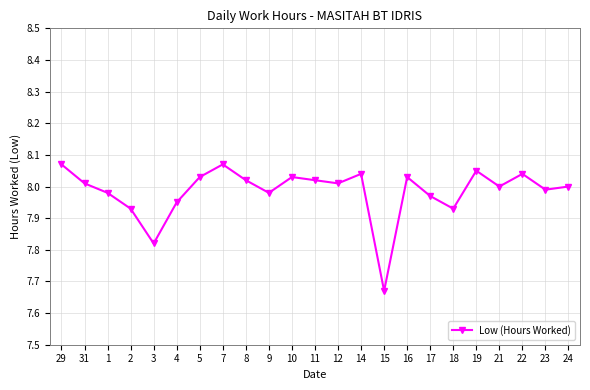

Where does the data first go above 8?

29